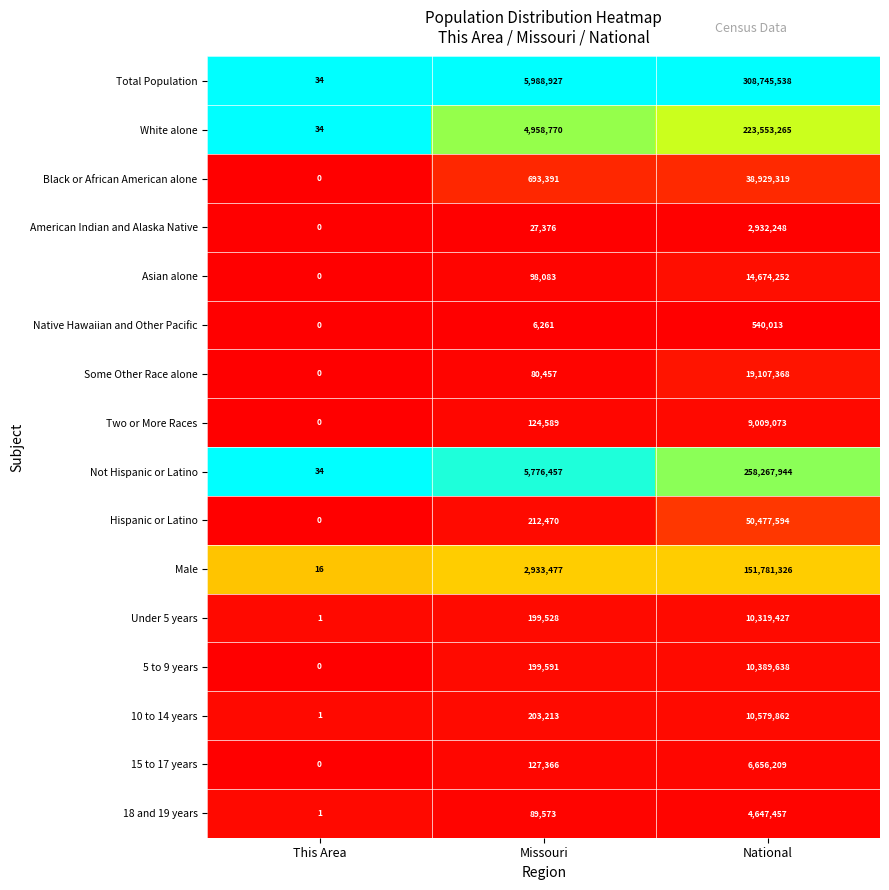

What is the difference between the highest and lowest values at National?

308205525